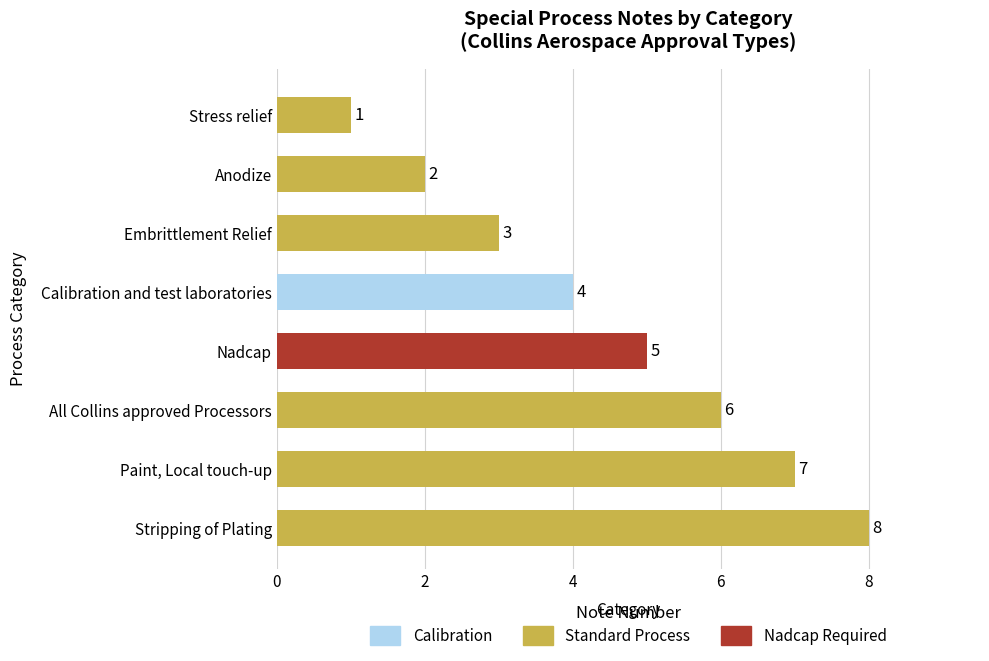

The value at Anodize is 1. True or false?

False